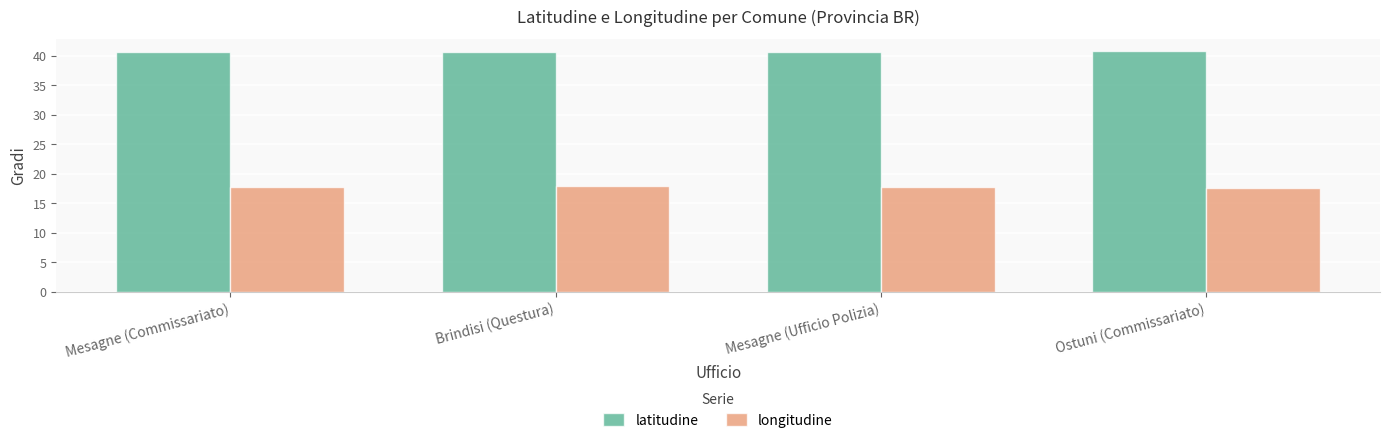

What is the label of the 2nd bar from the left?

Brindisi (Questura)